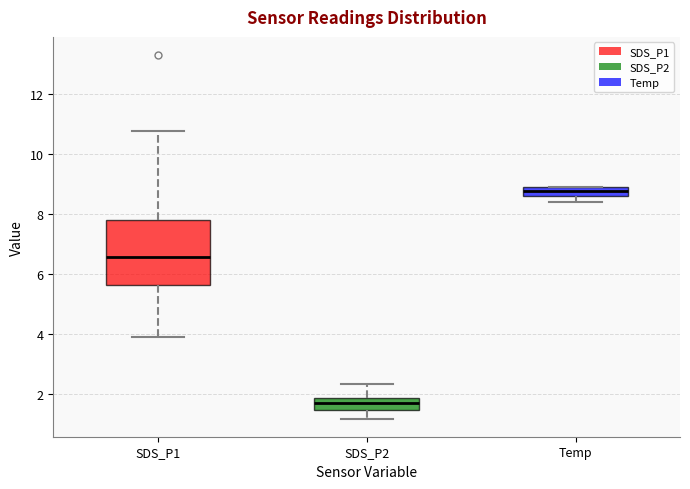

Which box has the highest median line?

Temp